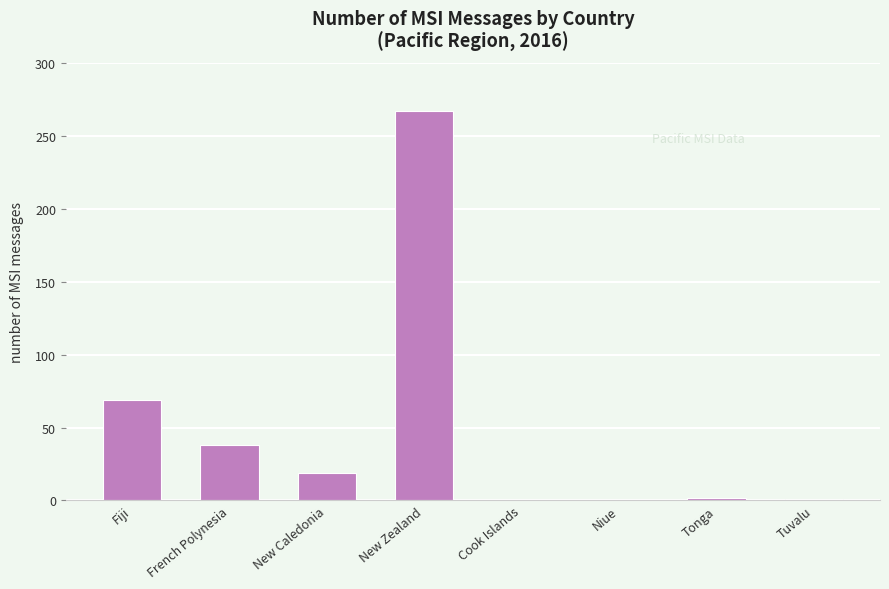

What is the greatest value displayed?

267